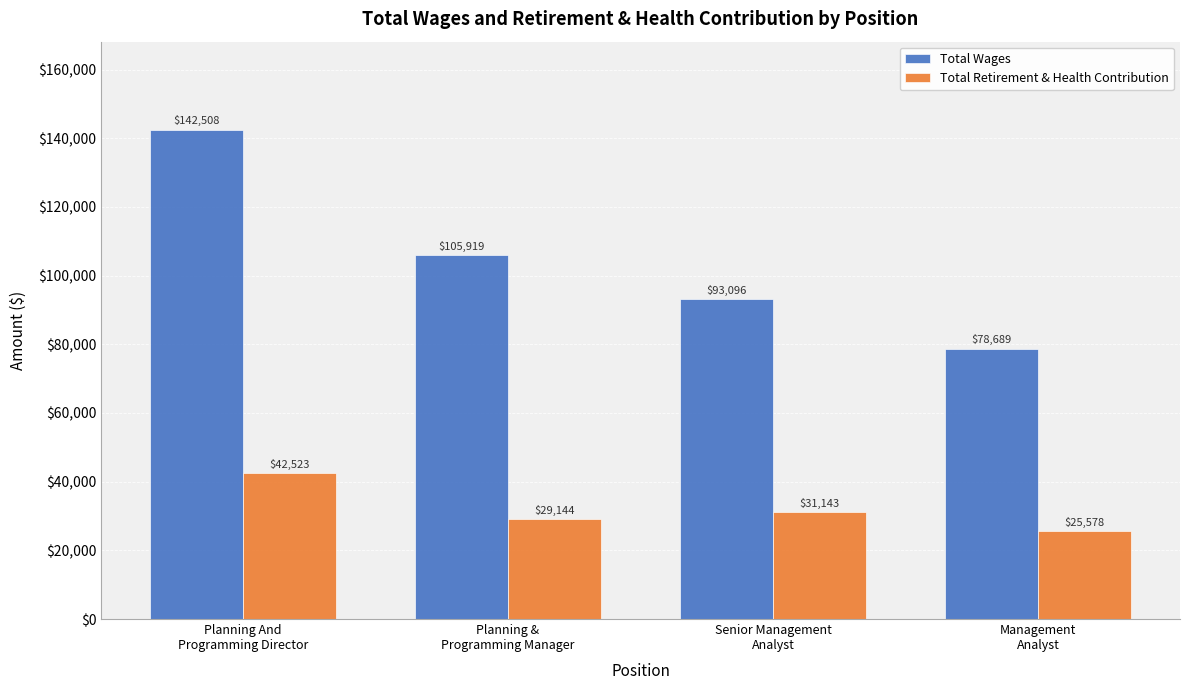

Read the Total Retirement & Health Contribution value at Planning &
Programming Manager, to the nearest 50.

29150